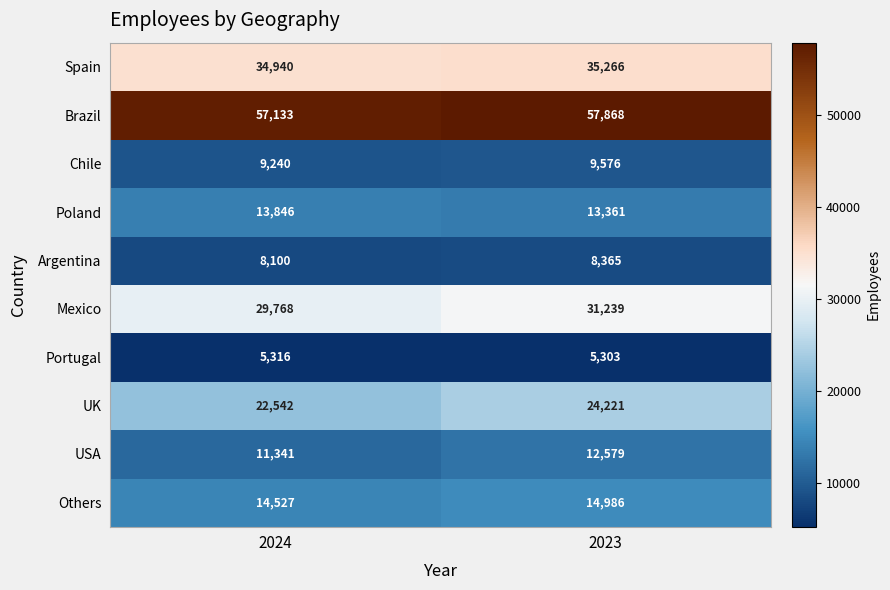

True or false: Portugal has a value of 5303 at 2023.

True